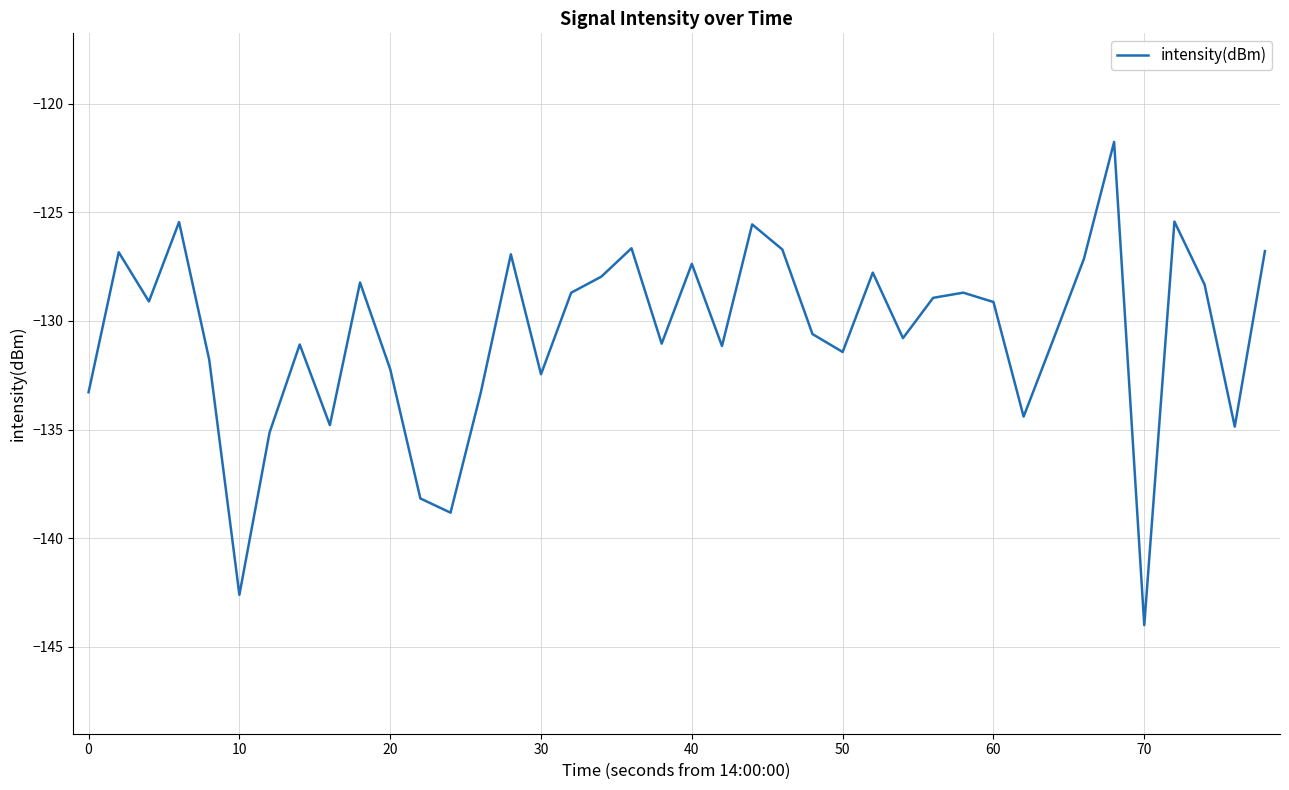

What is the greatest value displayed?

-121.8